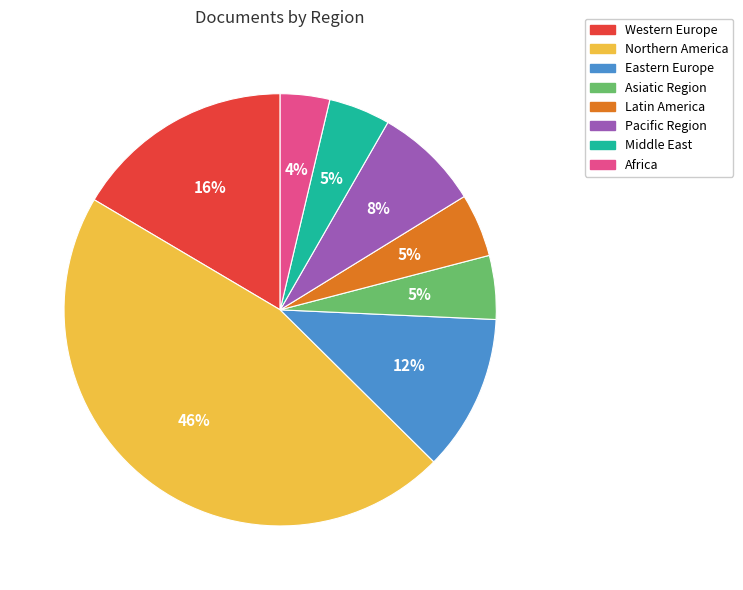

To the nearest percent, what is the average slice percentage?

12%